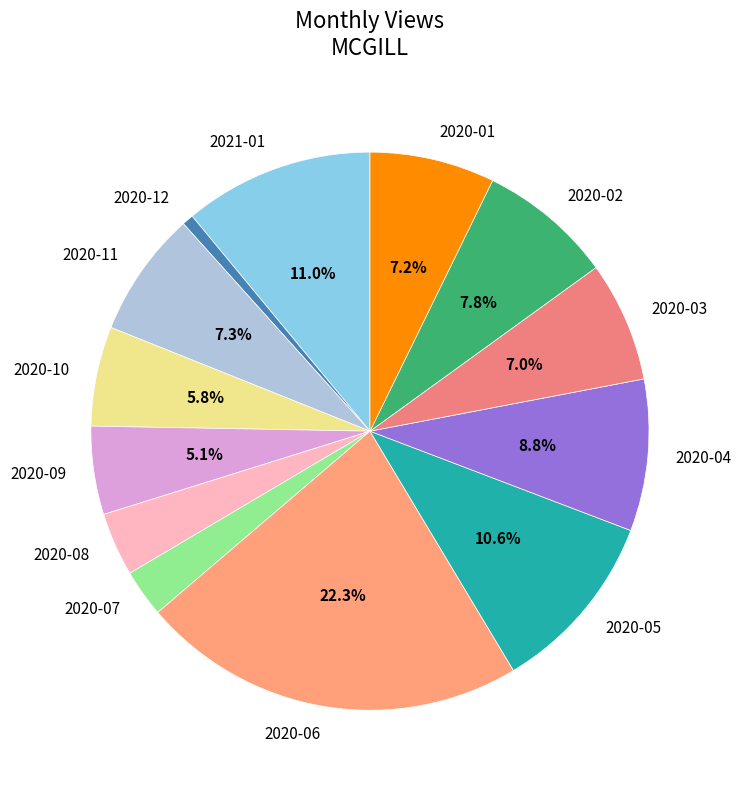

Count the number of slices in the pie.

13